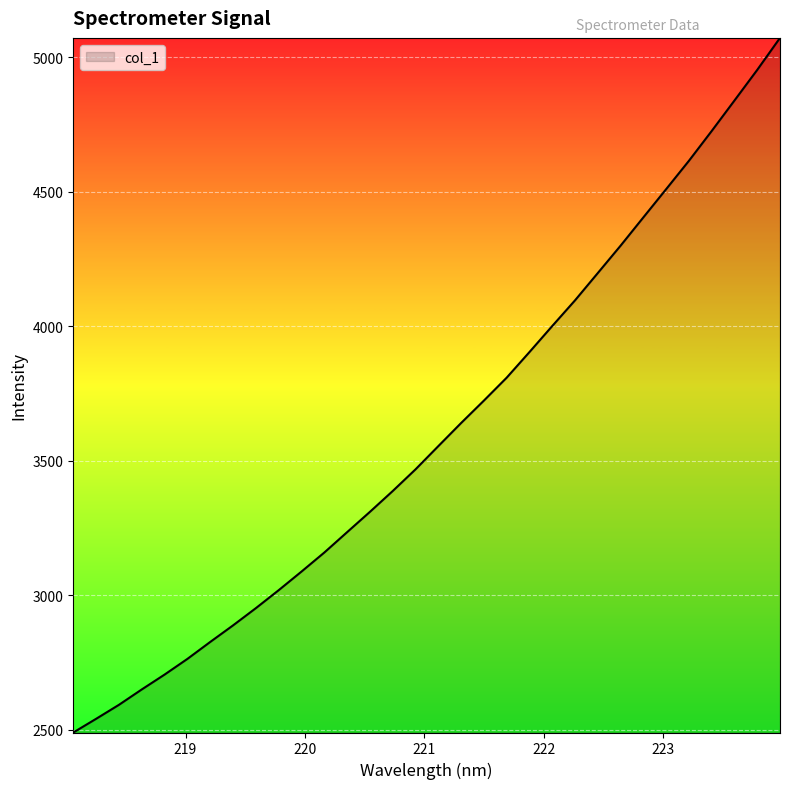

How many series are shown in this chart?

1